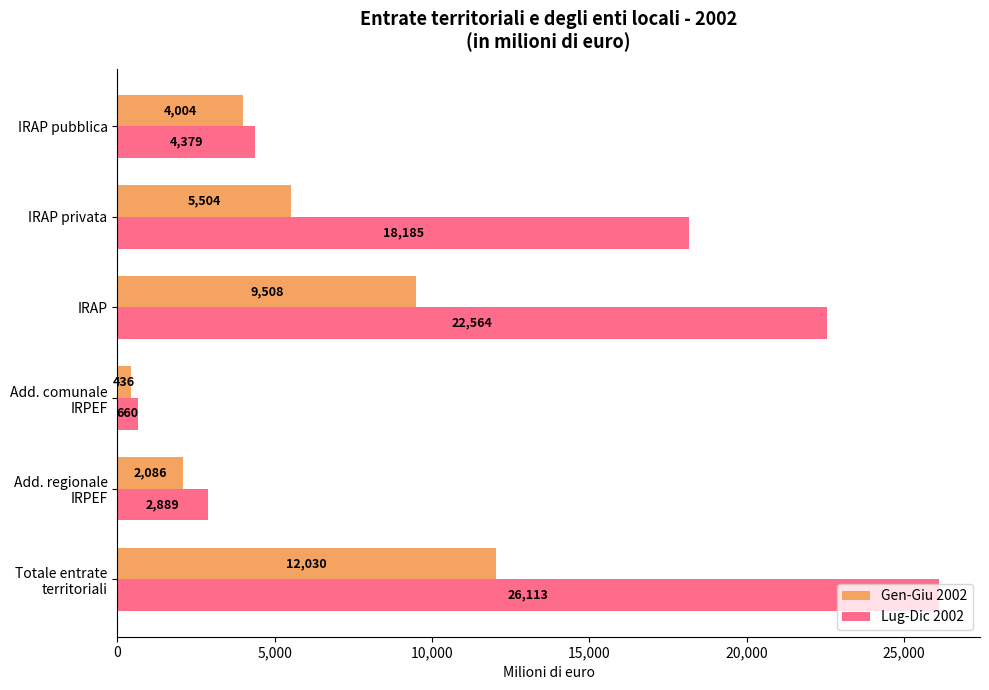

Rank the series by their average value, from lowest to highest.

Gen-Giu 2002, Lug-Dic 2002